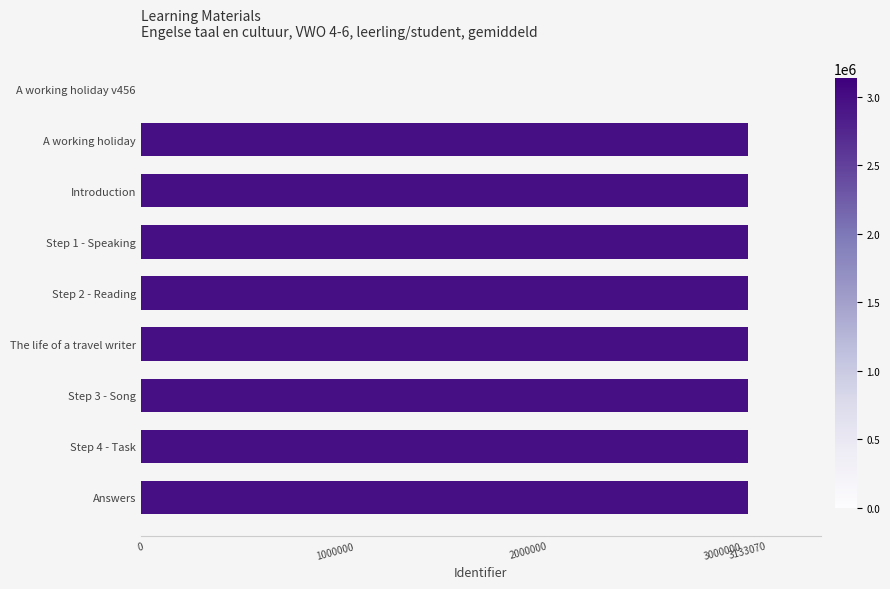

At which label is the value closest to 1566534?

A working holiday